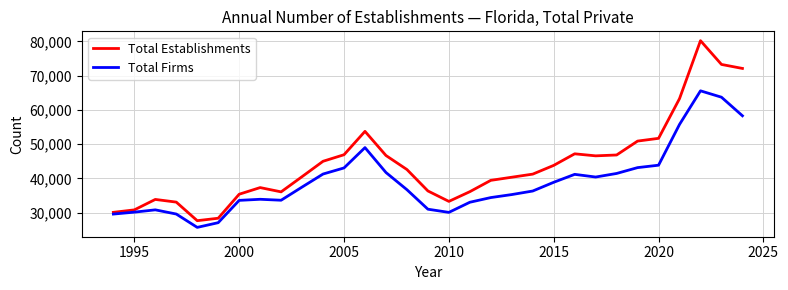

Which series has the largest total across all categories?

Total Establishments